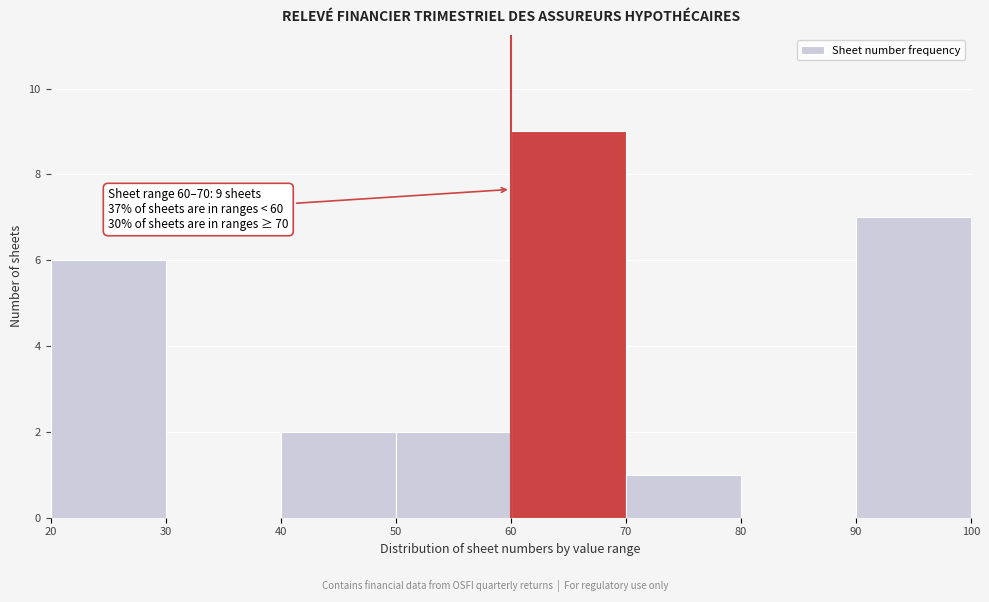

Which range on the x-axis has the tallest bar?

60 to 70